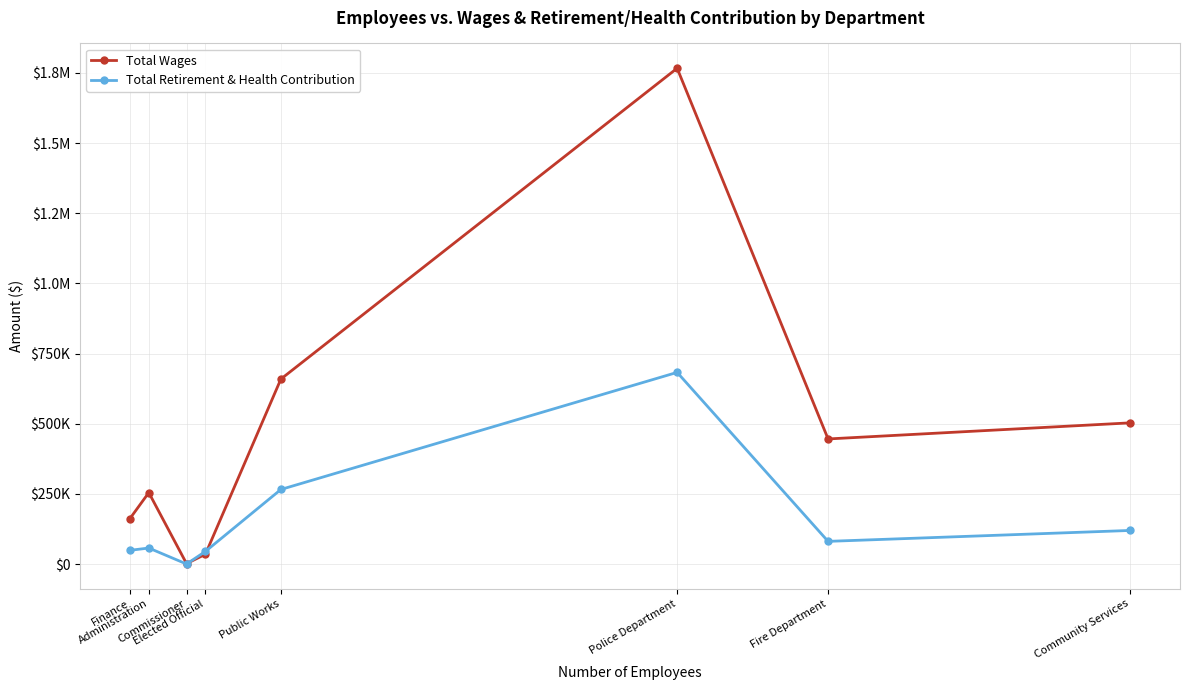

Where is Total Wages nearest to the value 883943?

Public Works